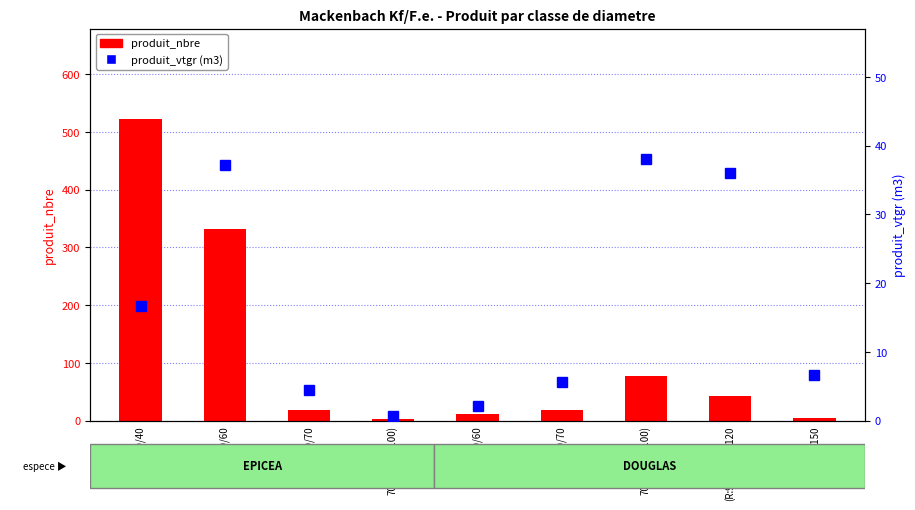

Rank the series by their maximum value, from highest to lowest.

produit_nbre, produit_vtgr